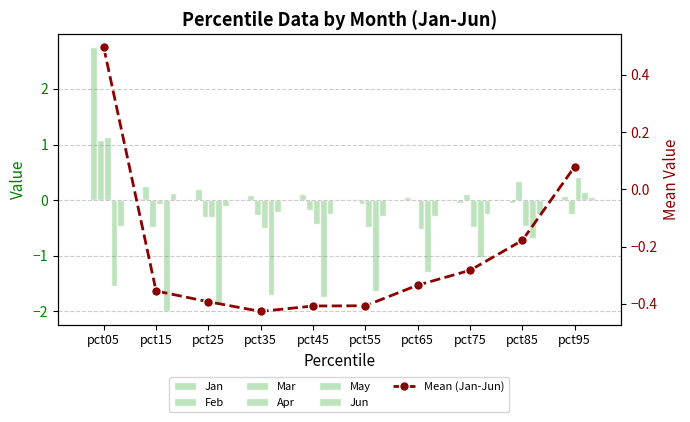

What is the maximum value for Apr?

1.1